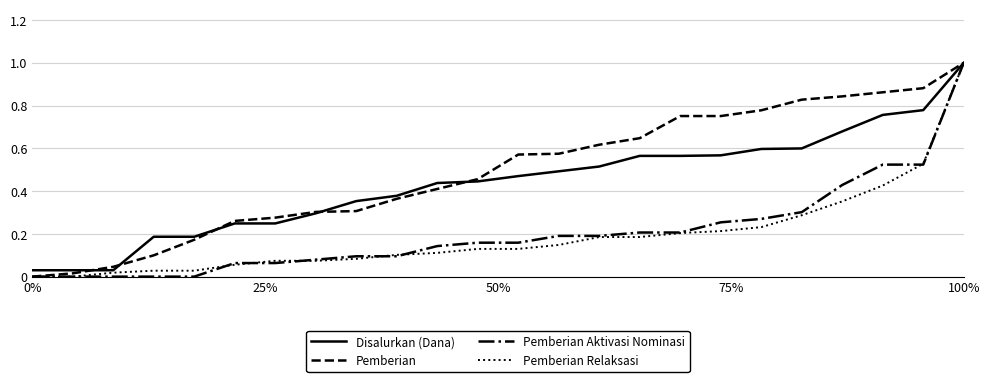

Which series has the largest total across all categories?

Pemberian